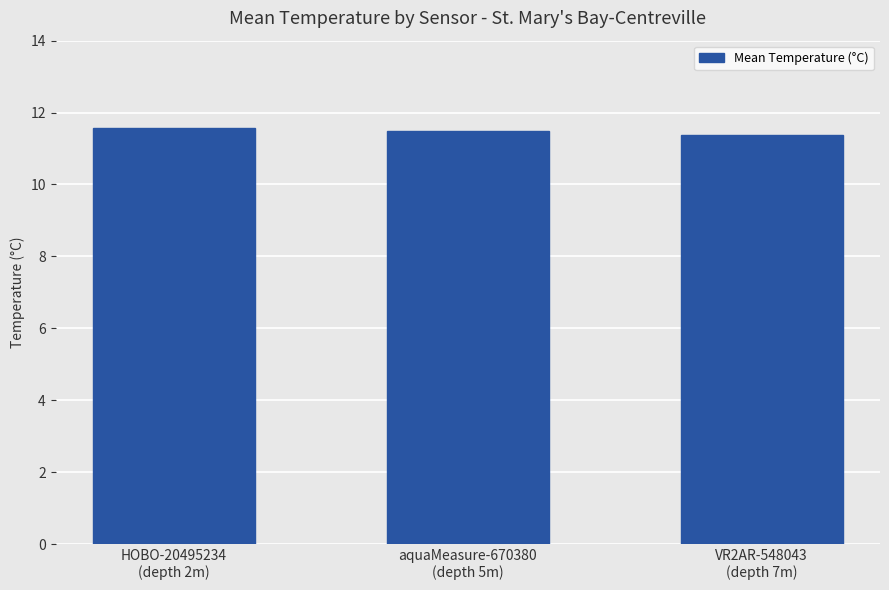

How many data points does each series have?

3